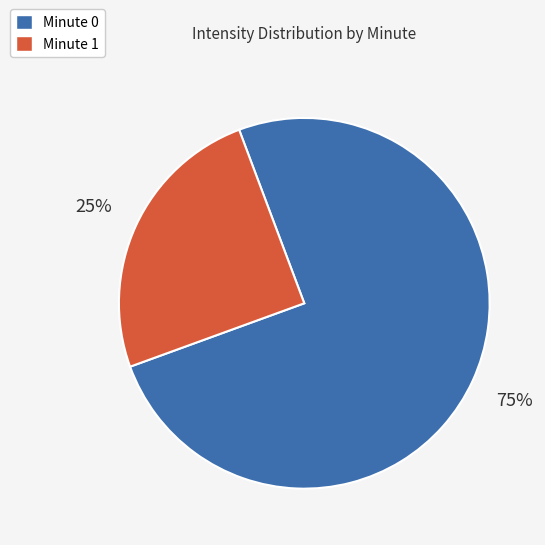

Count the number of slices in the pie.

2